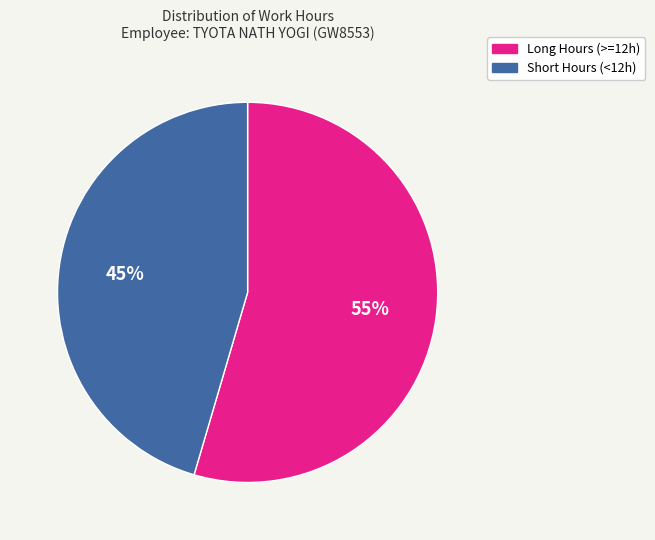

To the nearest percent, what percentage of the pie is Short Hours (<12h)?

45%